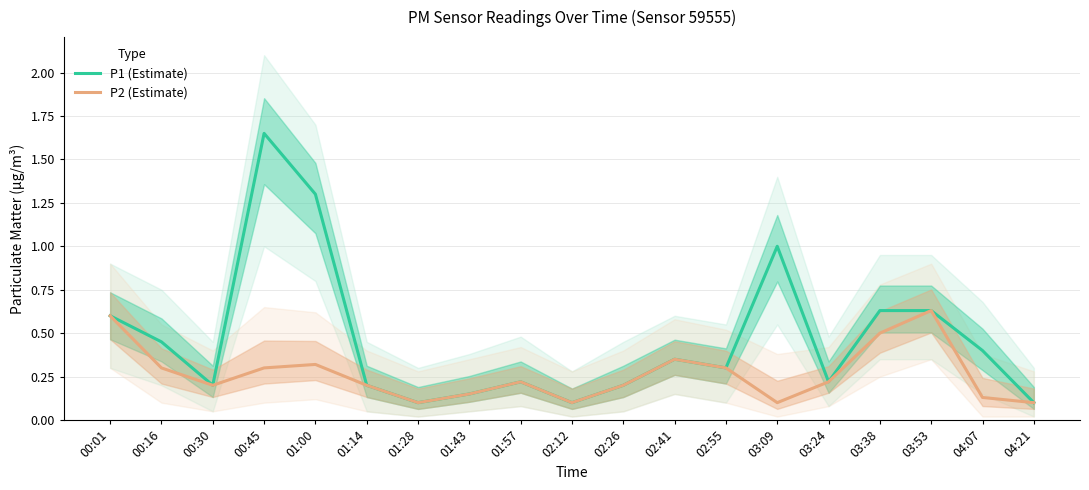

How many data points does each series have?

19